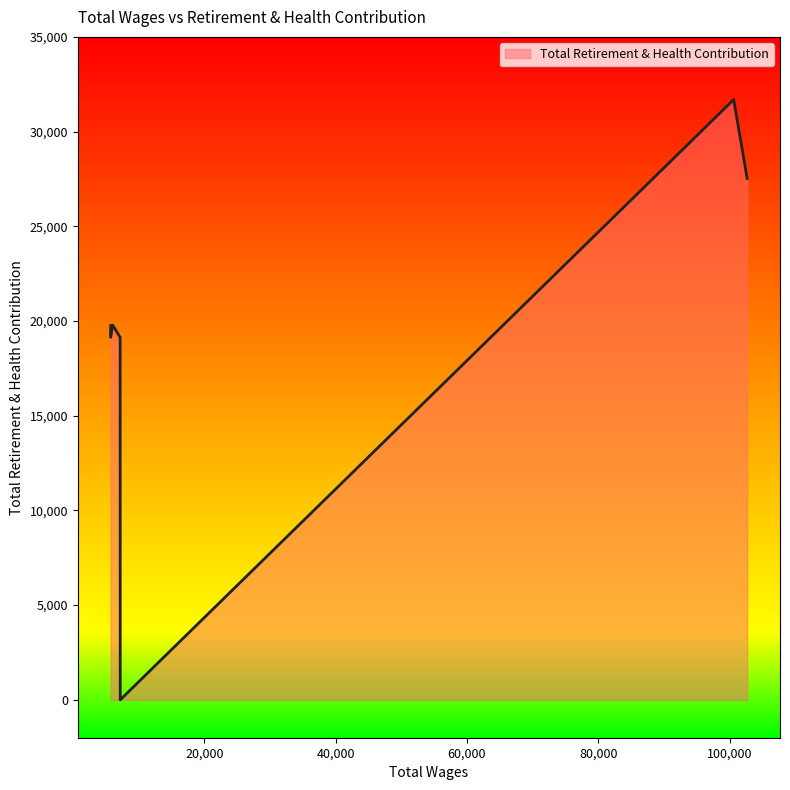

What is the difference between the second highest and minimum values?

27526